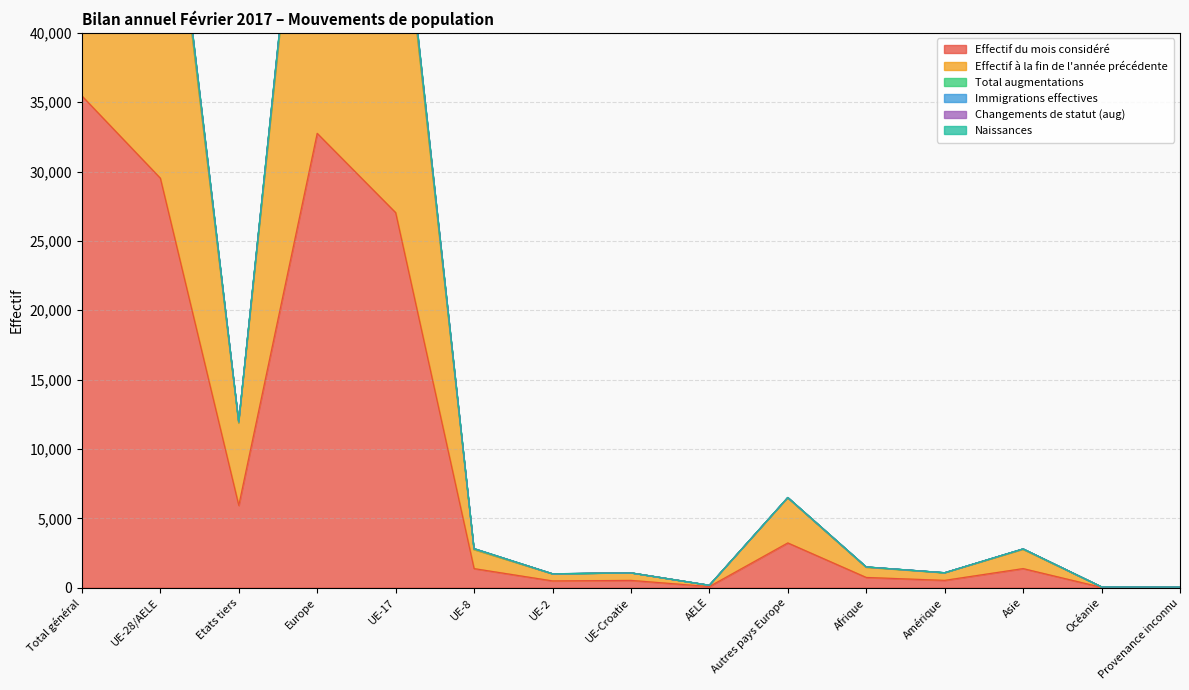

Where is the first local minimum for Changements de statut (aug)?

Etats tiers